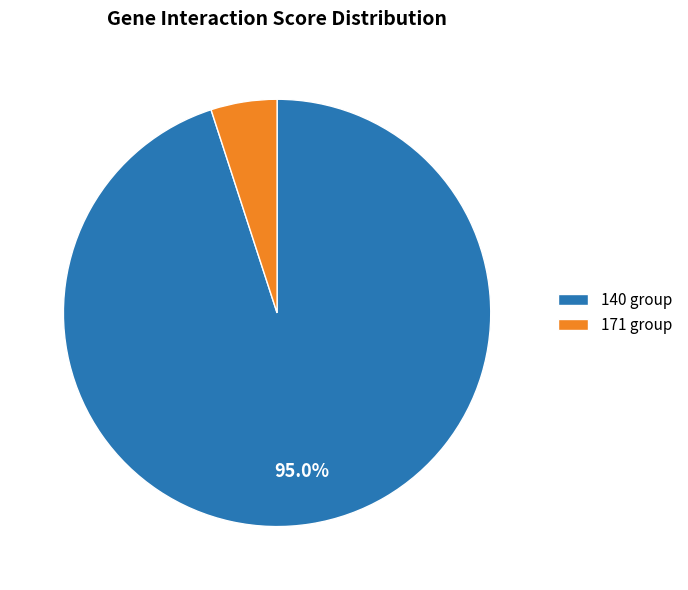

Is 171 group the majority of the pie?

No